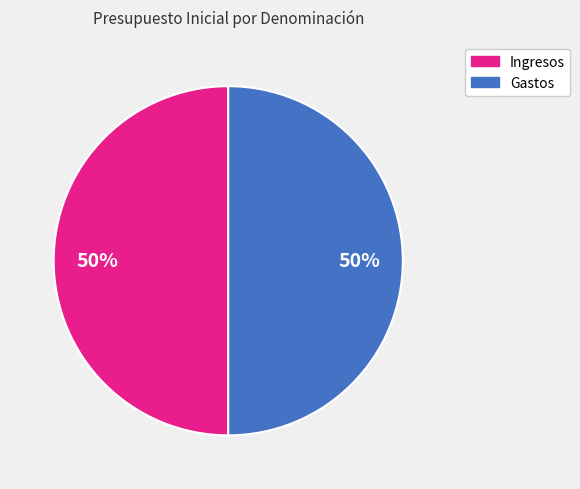

How many segments does this pie chart have?

2